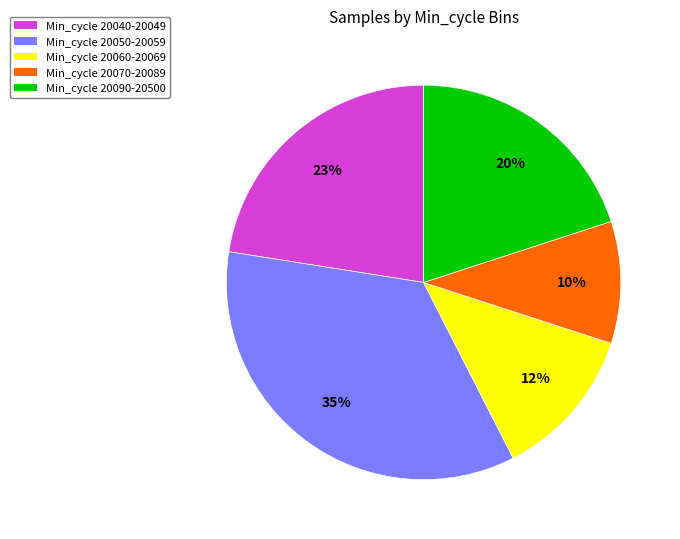

How many slices are in this pie chart?

5